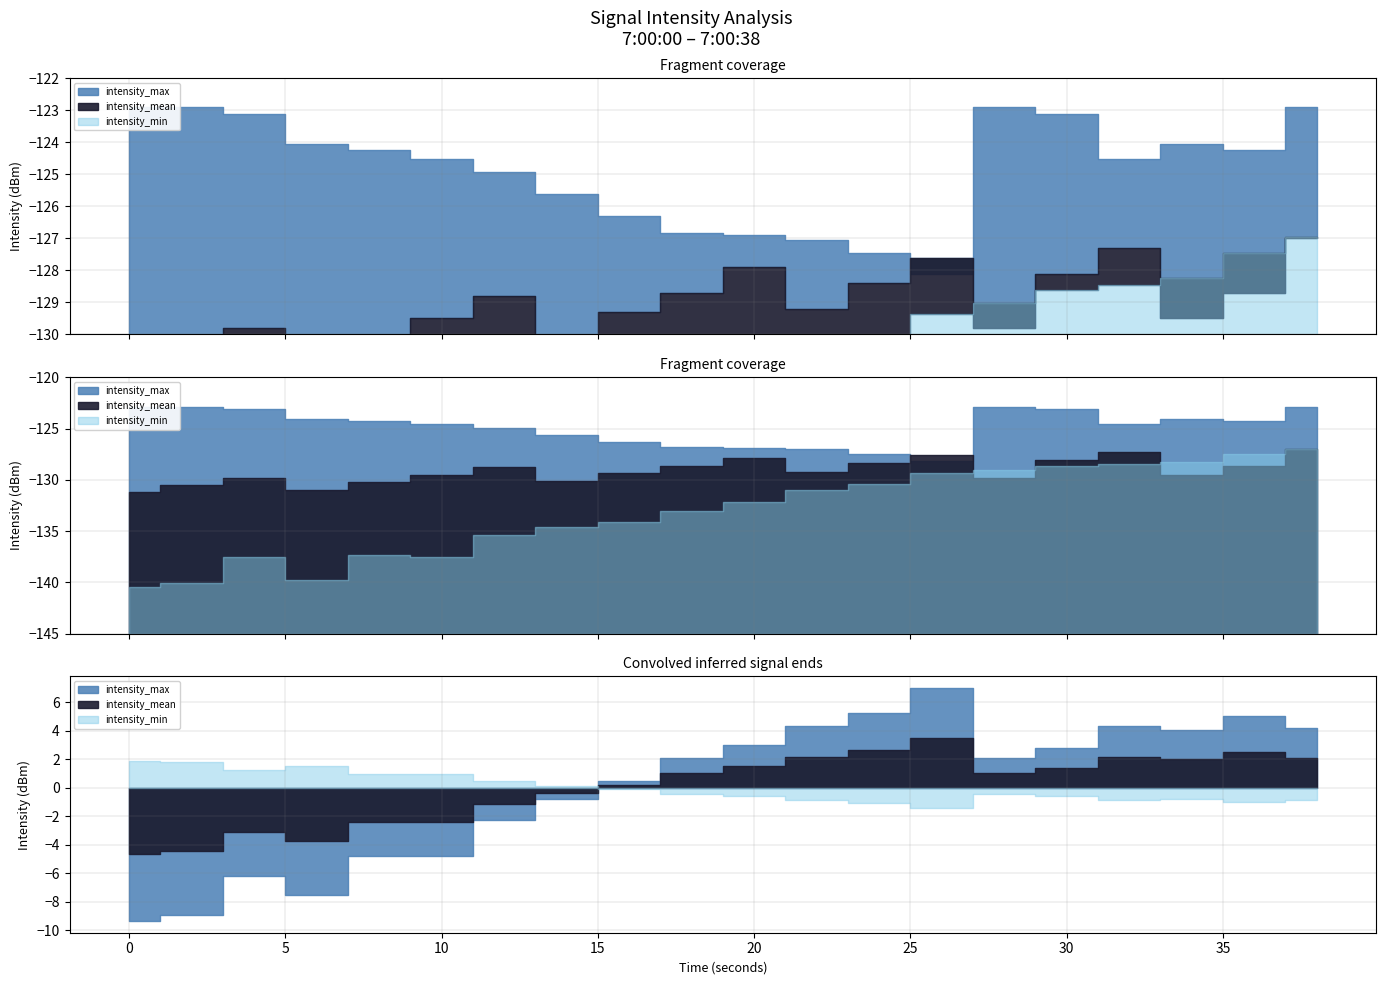

True or false: intensity_max and intensity_min intersect in this chart.

False